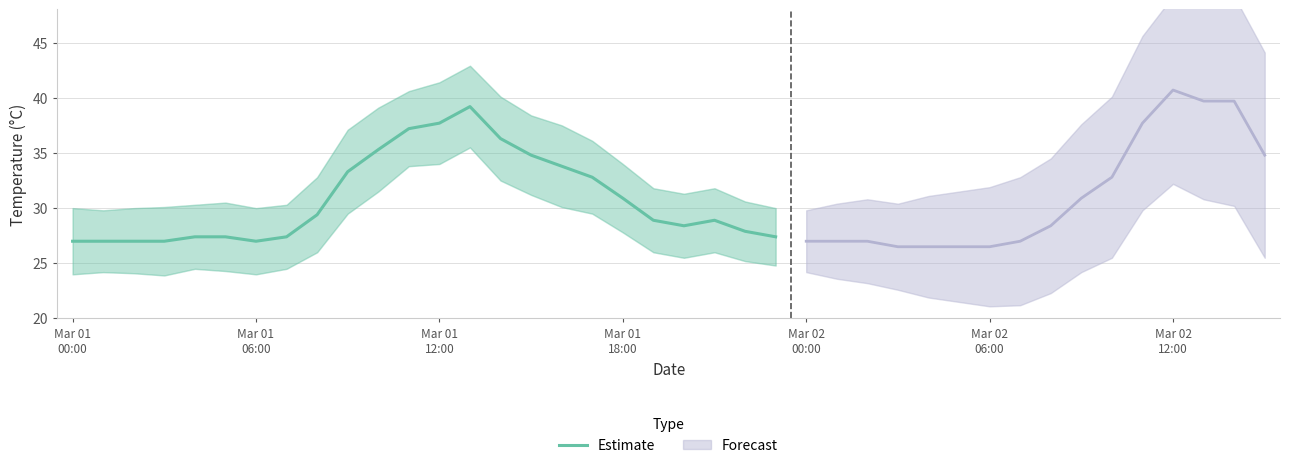

What is the minimum value for Estimate?

27.0